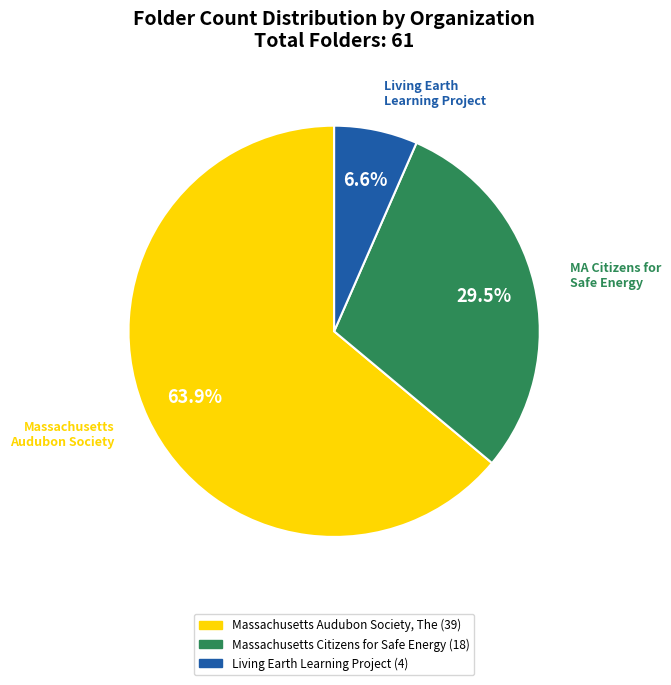

Is there any slice that represents more than half of the pie?

Yes